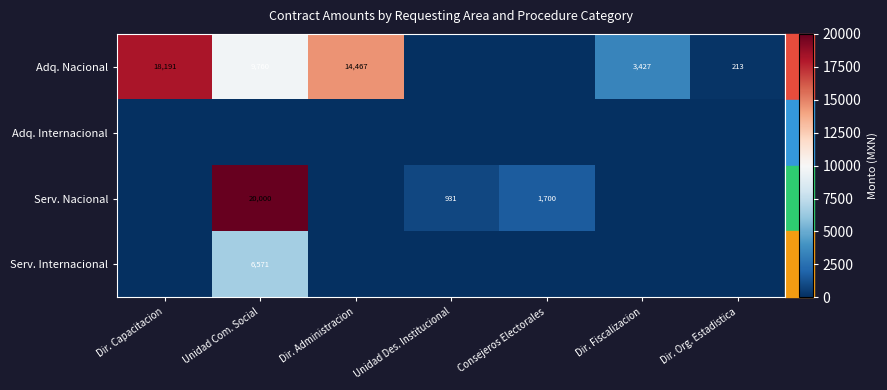

What is the difference between the Adq. Nacional values at Dir. Administracion and Dir. Org. Estadistica?

14254